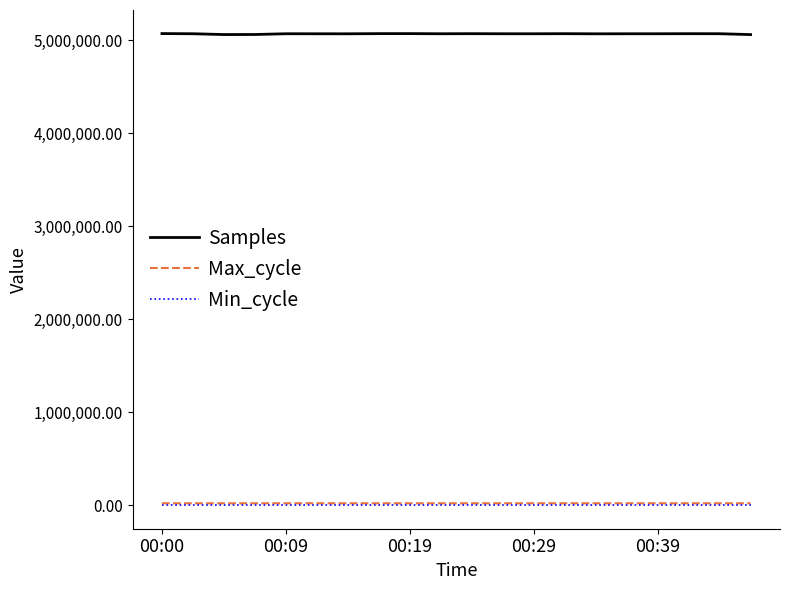

What is the lowest value of the Samples series?

5059585